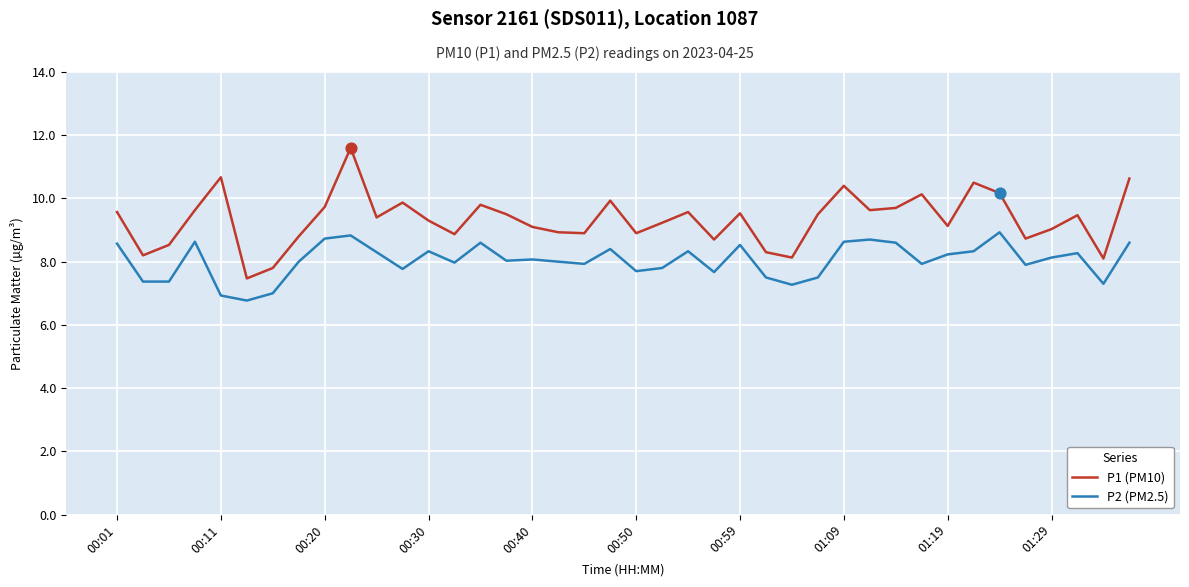

Which series has the largest range (max minus min)?

P1 (PM10)